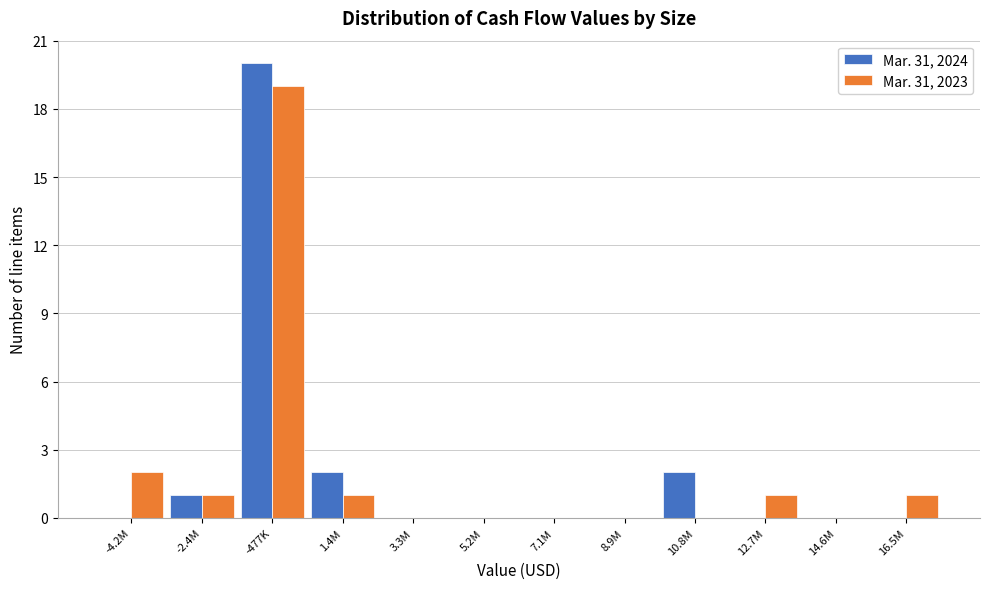

Reading right to left, list all the values displayed in this chart.

Mar. 31, 2024: 16.5M=0	14.6M=0	12.7M=0	10.8M=2	8.9M=0	7.1M=0	5.2M=0	3.3M=0	1.4M=2	-477K=20	-2.4M=1	-4.2M=0
Mar. 31, 2023: 16.5M=1	14.6M=0	12.7M=1	10.8M=0	8.9M=0	7.1M=0	5.2M=0	3.3M=0	1.4M=1	-477K=19	-2.4M=1	-4.2M=2